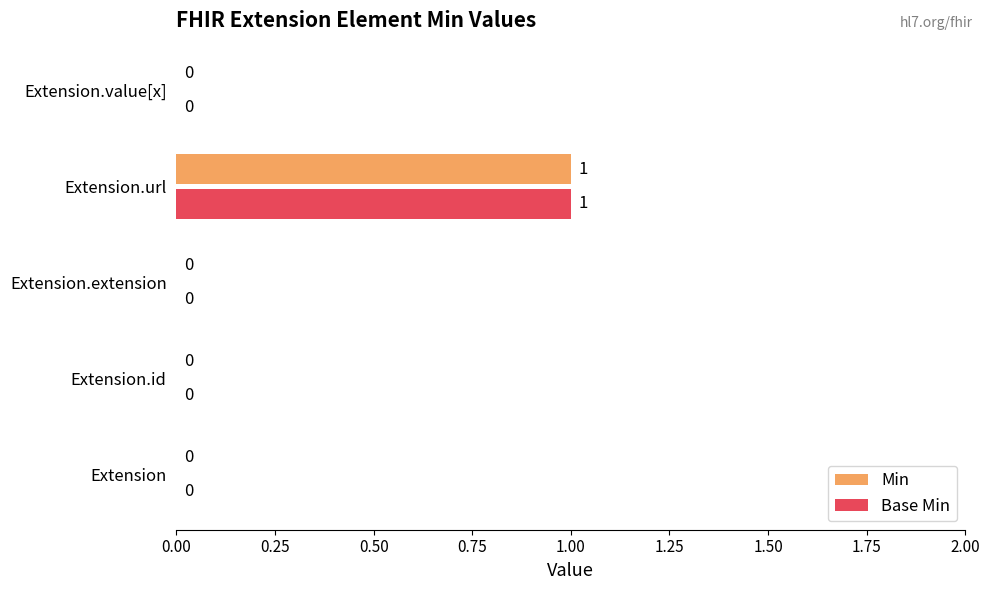

Which category has the highest value across all series?

Extension.url